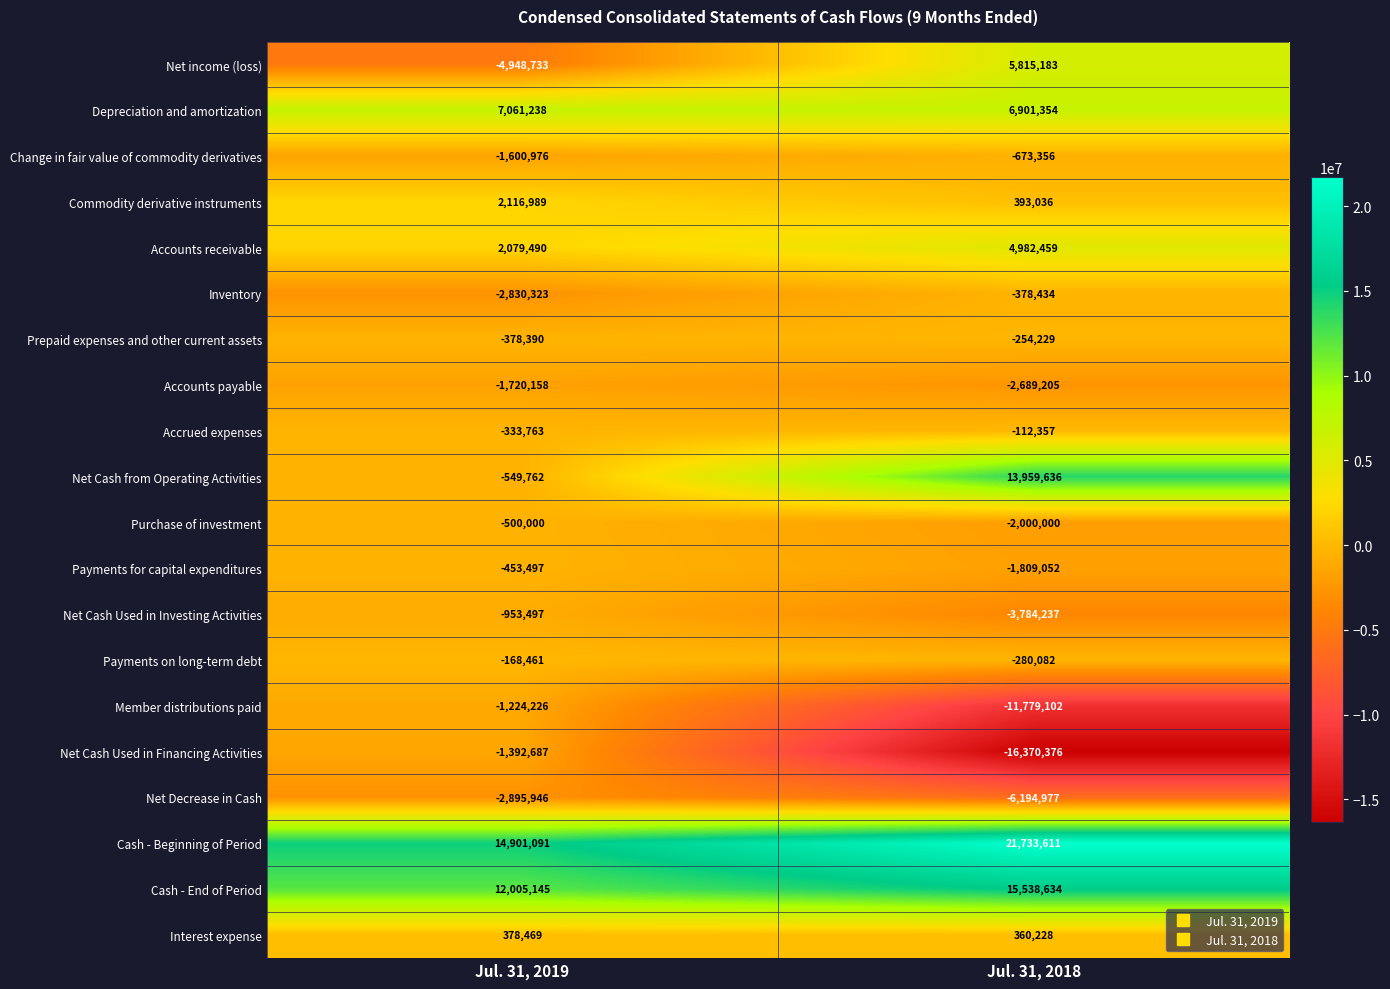

Where is Payments for capital expenditures nearest to the value -1131274?

Jul. 31, 2019